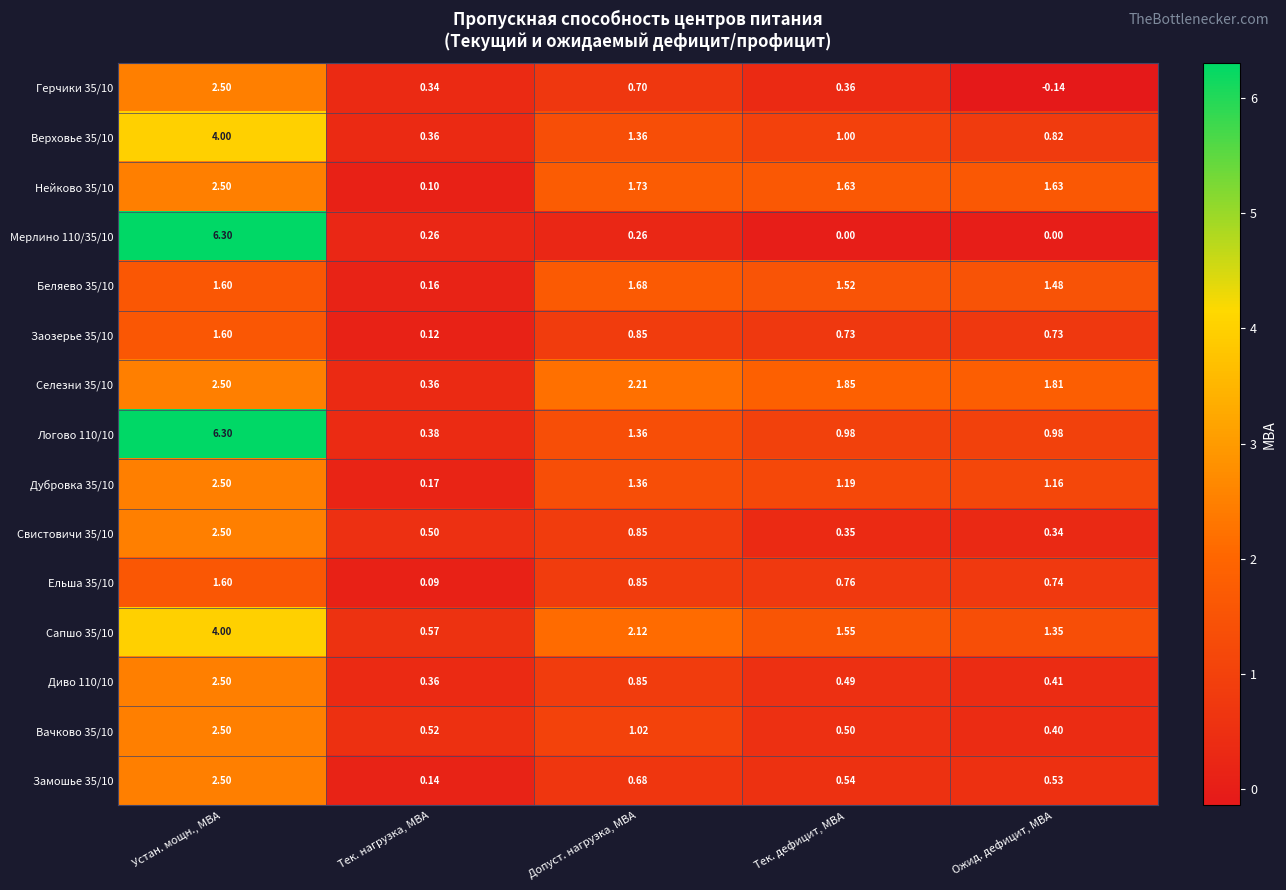

List the labels in order of Дубровка 35/10 value, smallest first.

Тек. нагрузка, МВА, Ожид. дефицит, МВА, Тек. дефицит, МВА, Допуст. нагрузка, МВА, Устан. мощн., МВА